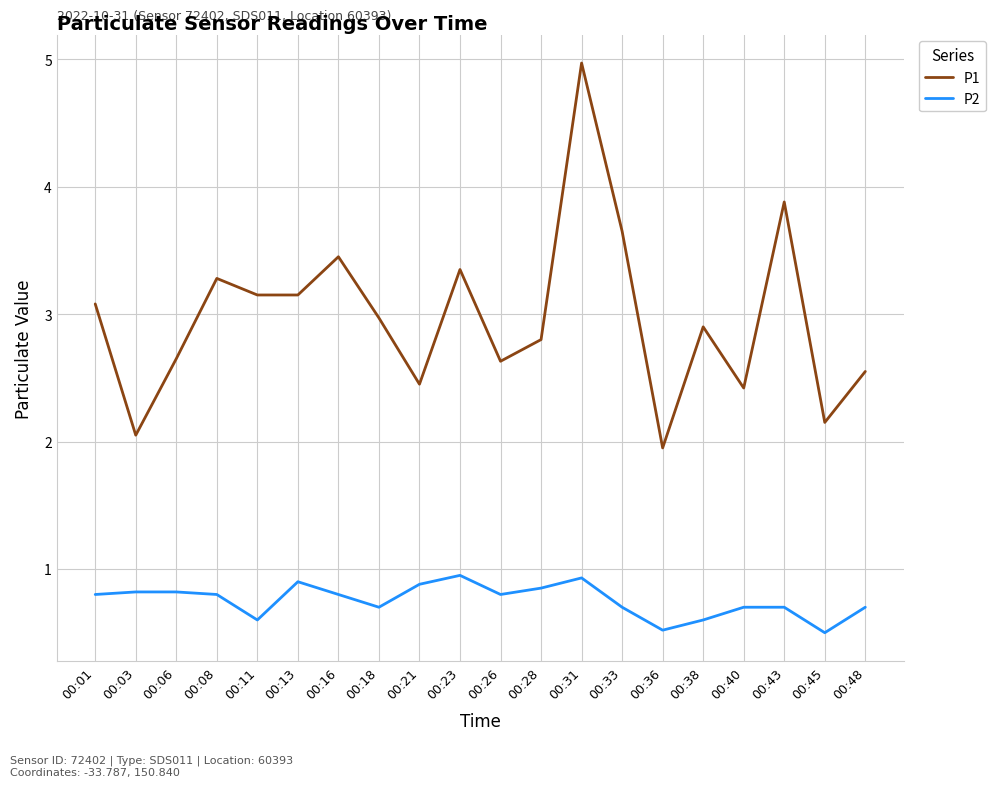

True or false: P1 and P2 intersect in this chart.

False